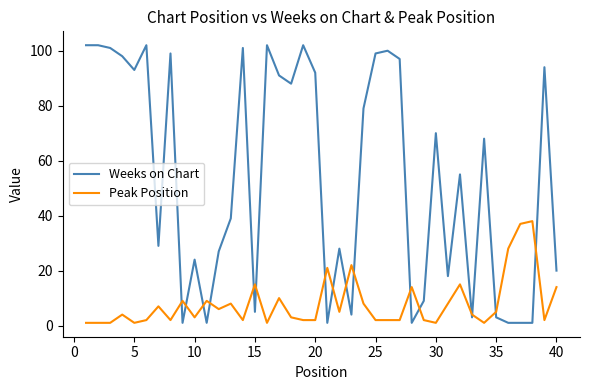

What is the average value of the Weeks on Chart series?

54